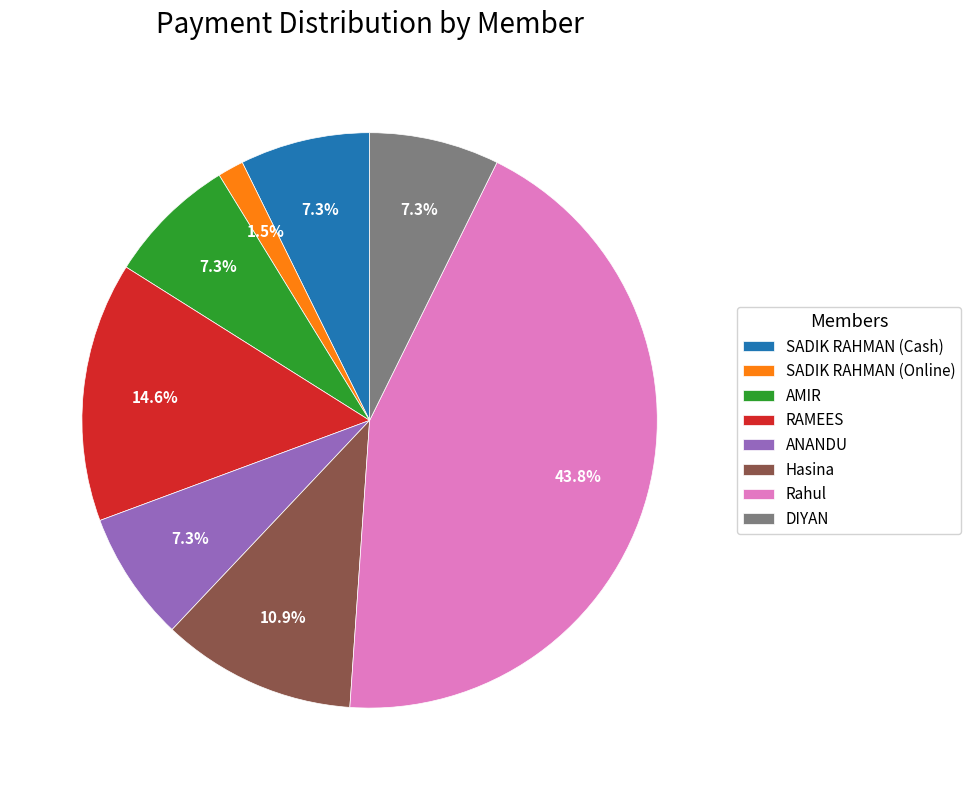

Which slice is the smallest?

SADIK RAHMAN (Online)